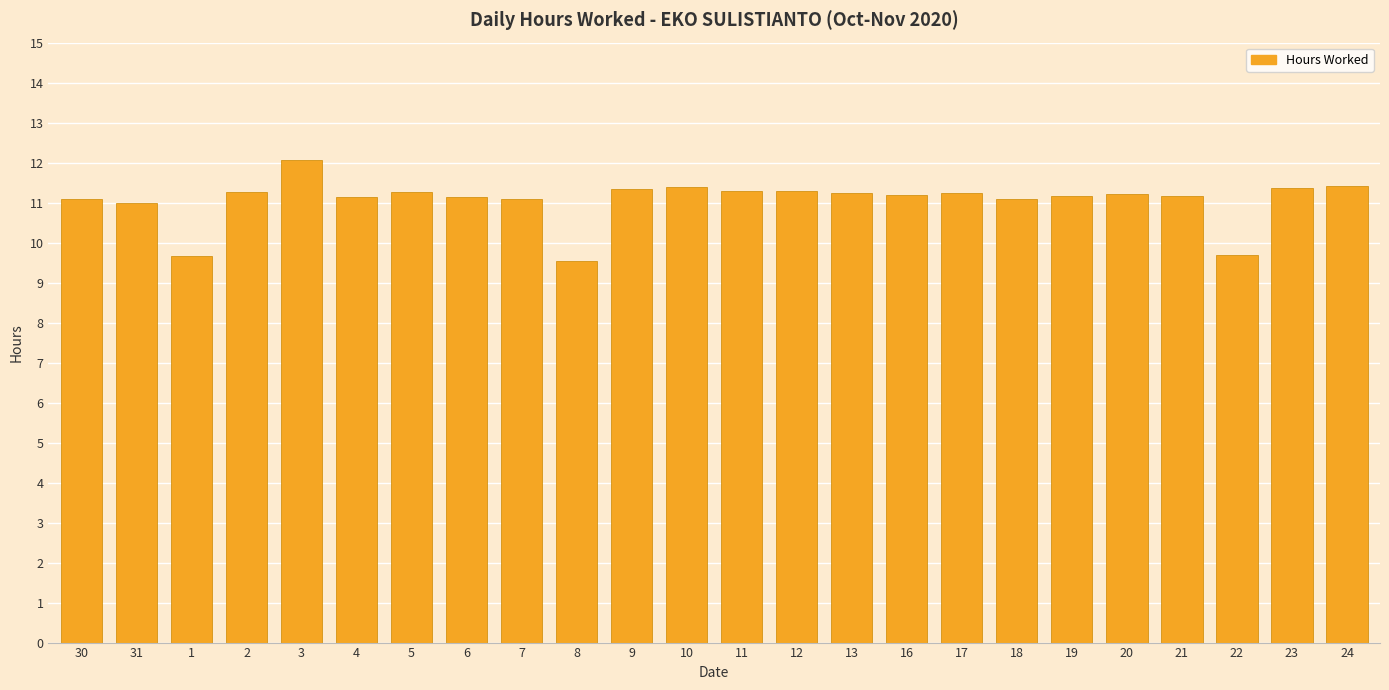

What is the difference between the maximum and minimum values?

2.5